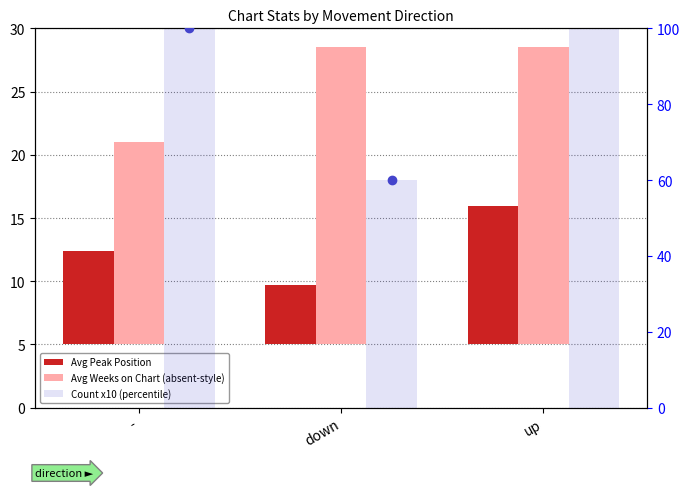

Between up and -, which is larger?

up